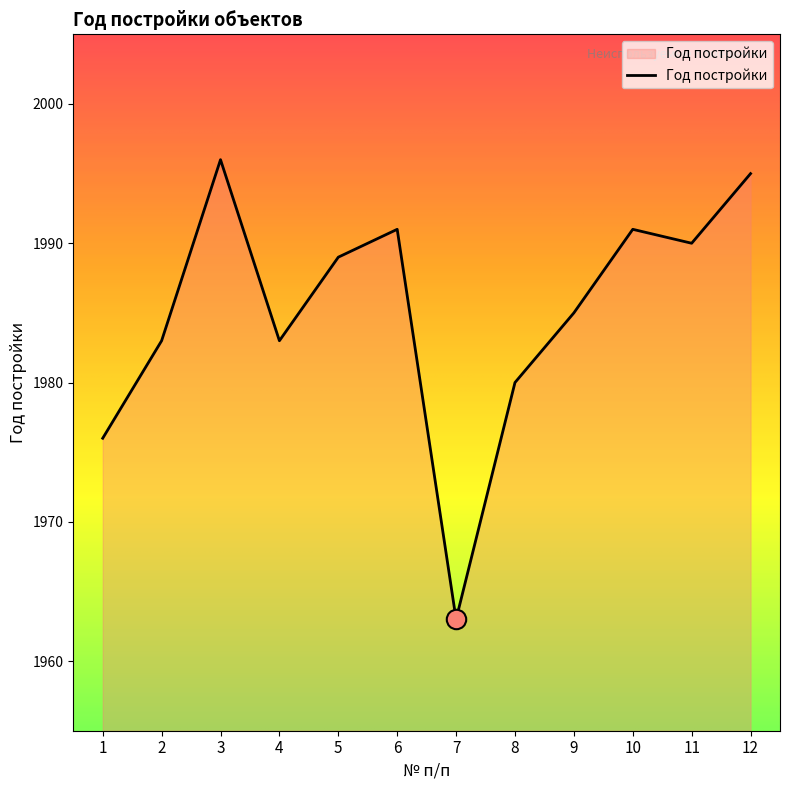

True or false: the data shows 1048 at 8.

False